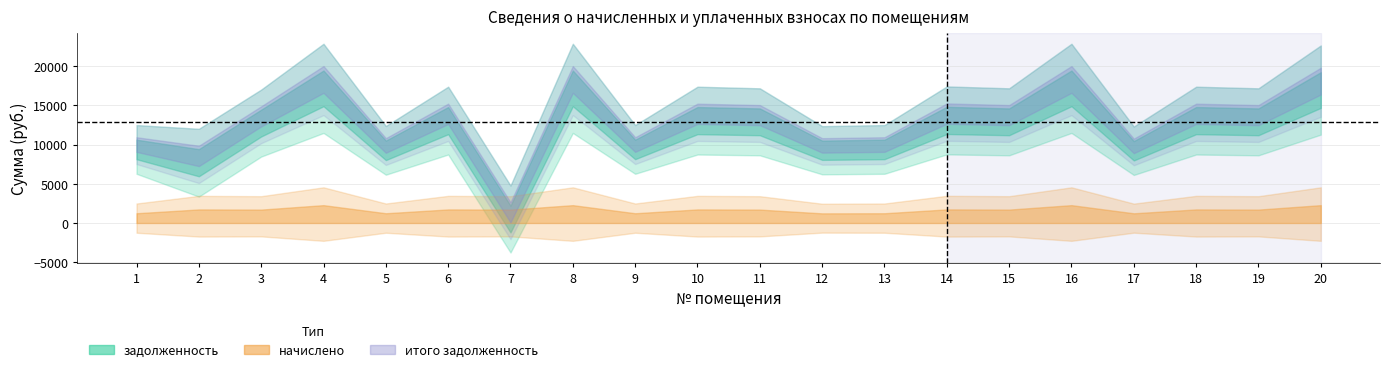

Reading left to right, list all the values displayed in this chart.

задолженность: 9373.2	7681.0	12730.7	17154.2	9256.4	13045.4	504.2	17154.2	9373.2	13045.4	12891.4	9270.5	9373.2	13071.1	12891.4	17154.2	9205.7	13045.4	12891.4	16940.5
начислено: 620.9	864.1	853.9	1136.3	620.9	864.1	853.9	1136.3	620.9	864.1	853.9	614.1	620.9	865.8	853.9	1136.3	617.5	864.1	853.9	1136.3
итого задолженность: 9994.1	8545.1	13584.6	18290.5	9877.3	13909.6	1358.0	18290.5	9994.1	13909.6	13745.2	9884.5	9994.1	13936.9	13745.2	18290.5	9823.1	13909.6	13745.2	18076.8